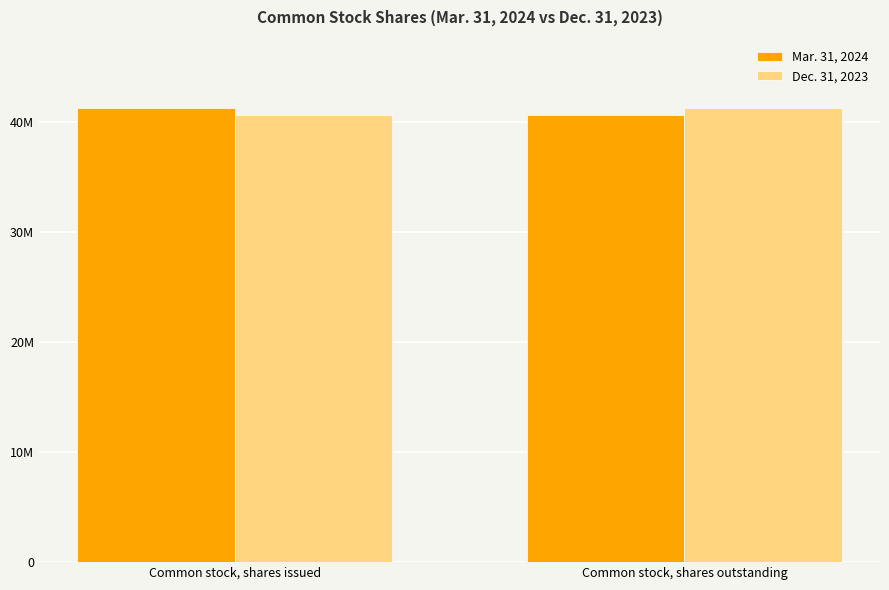

What are all the series names shown in the legend?

Mar. 31, 2024, Dec. 31, 2023